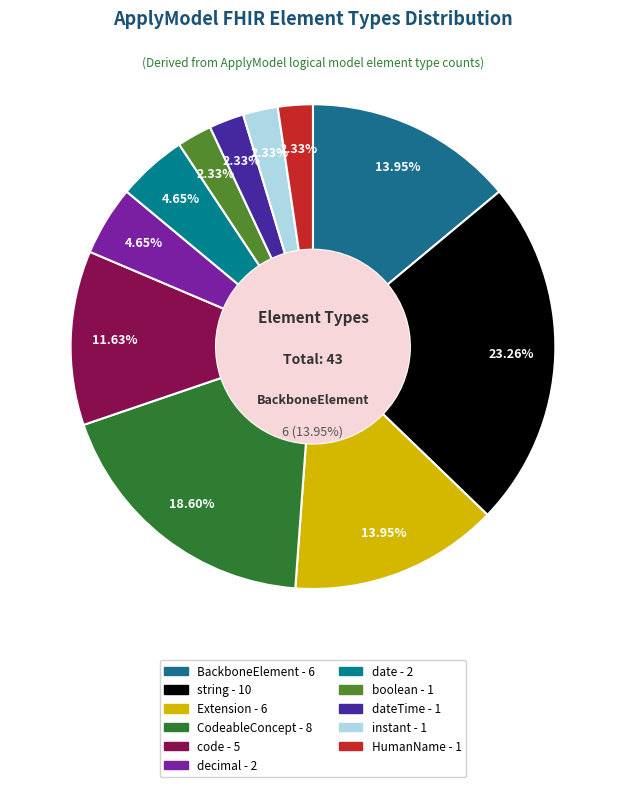

Rank the categories by value from lowest to highest.

boolean, dateTime, instant, HumanName, decimal, date, code, BackboneElement, Extension, CodeableConcept, string